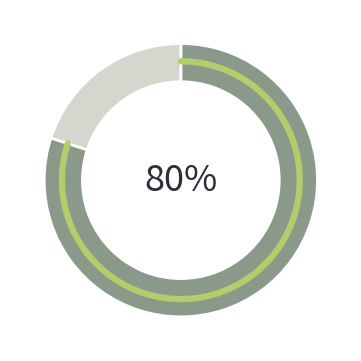

Is it true that 6 is 12% of the pie?

False